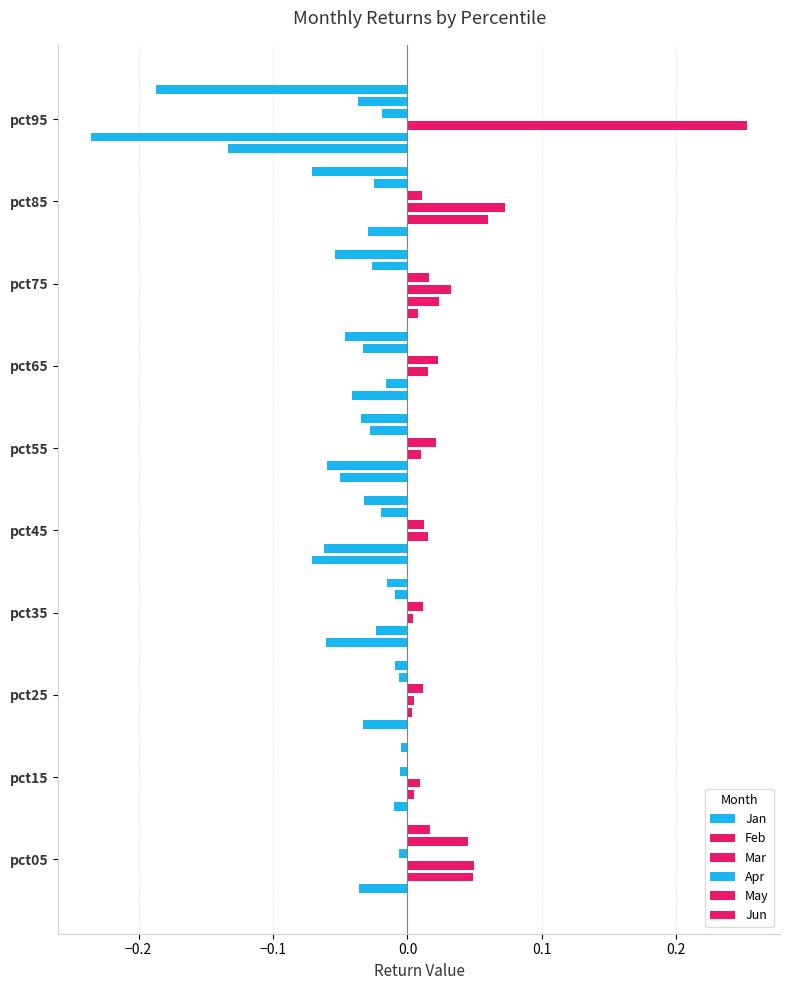

The value of Jun at pct65 is -0.0. True or false?

False